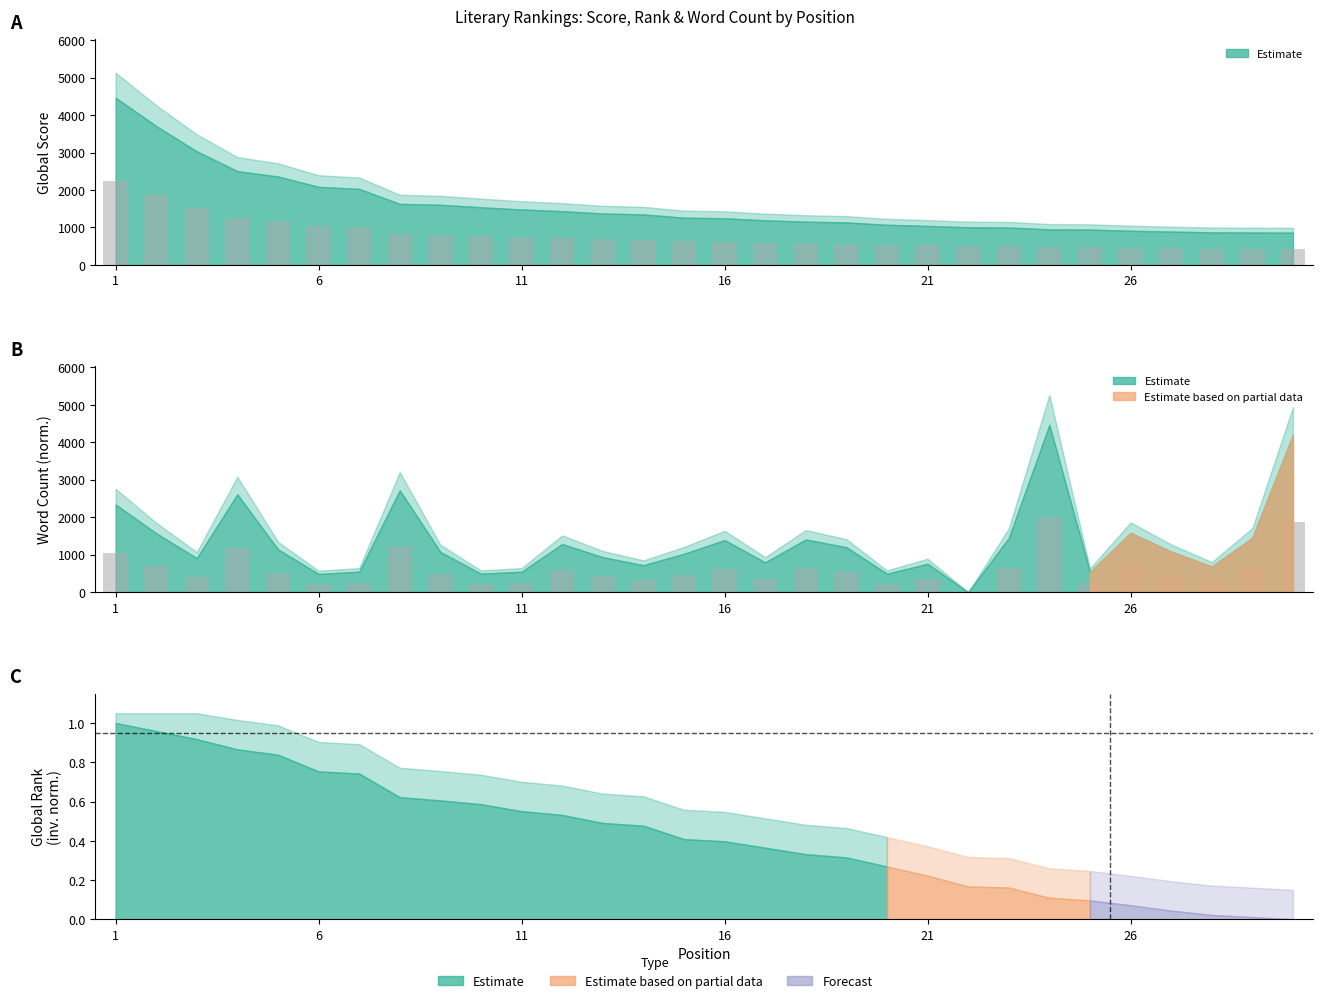

Which series has the largest total across all categories?

Global Score